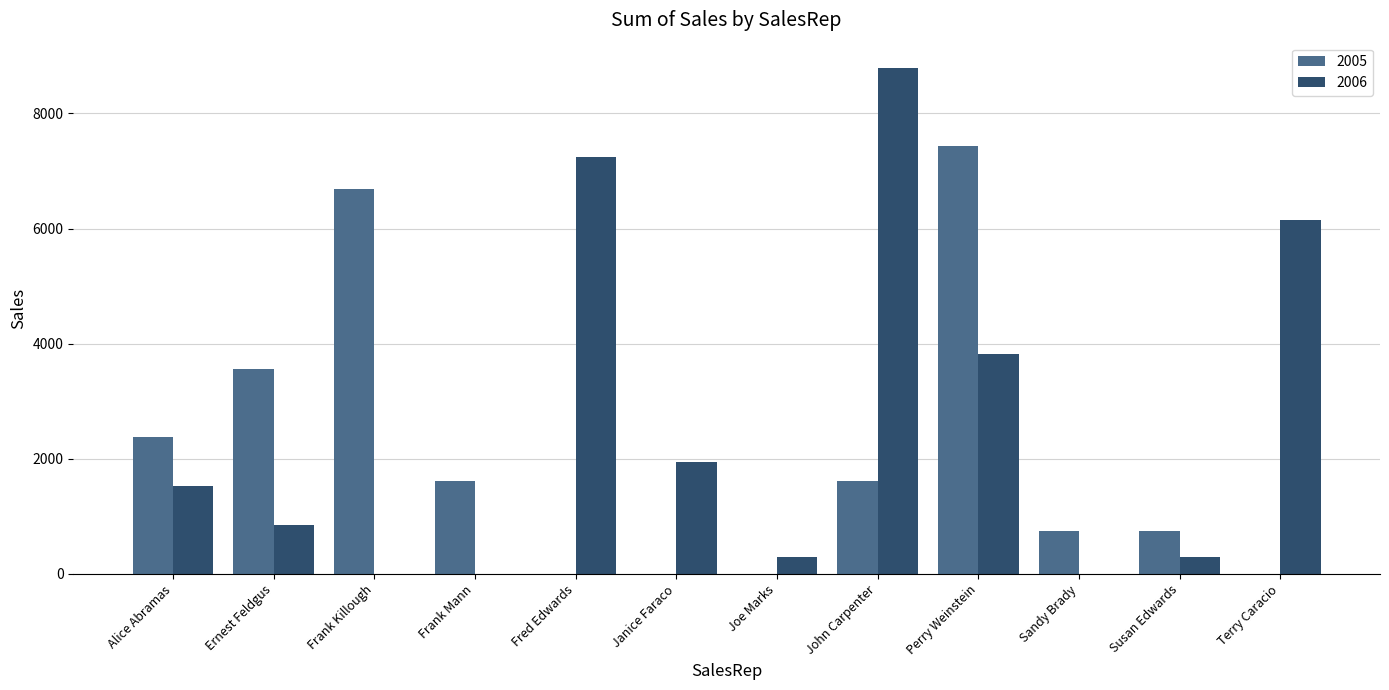

What is the difference between the 2006 values at Frank Killough and Susan Edwards?

297